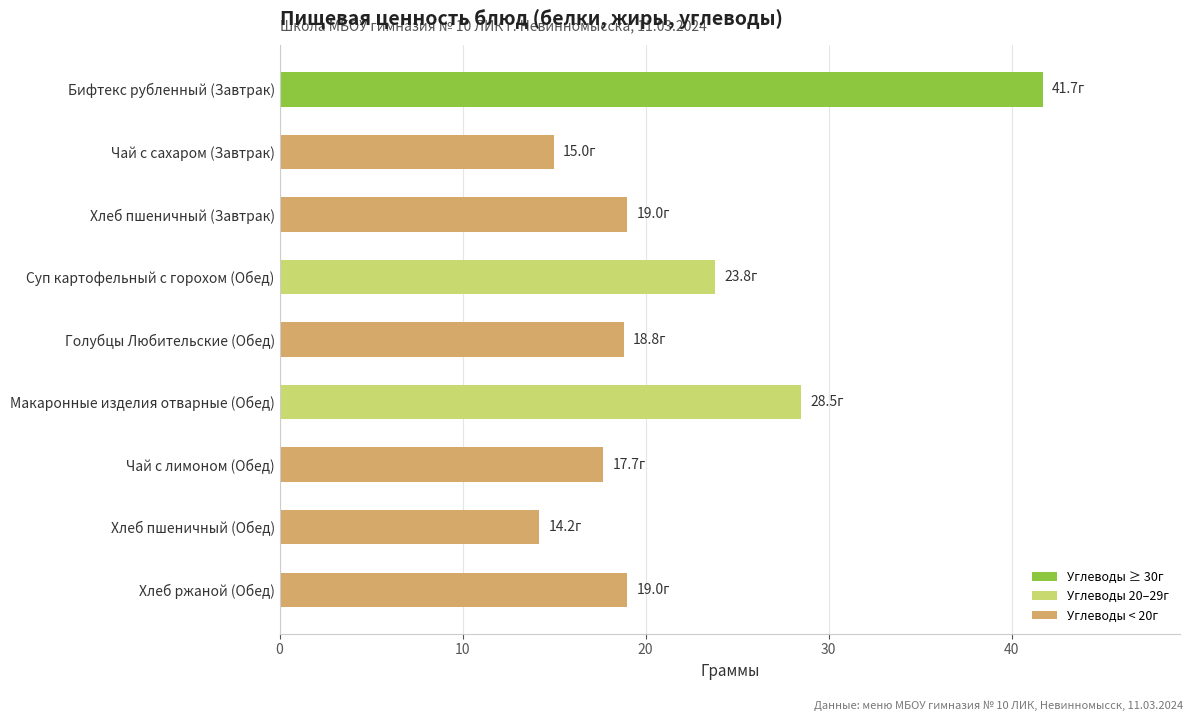

What is the sum of the values at Голубцы Любительские (Обед) and Хлеб пшеничный (Завтрак)?

37.8